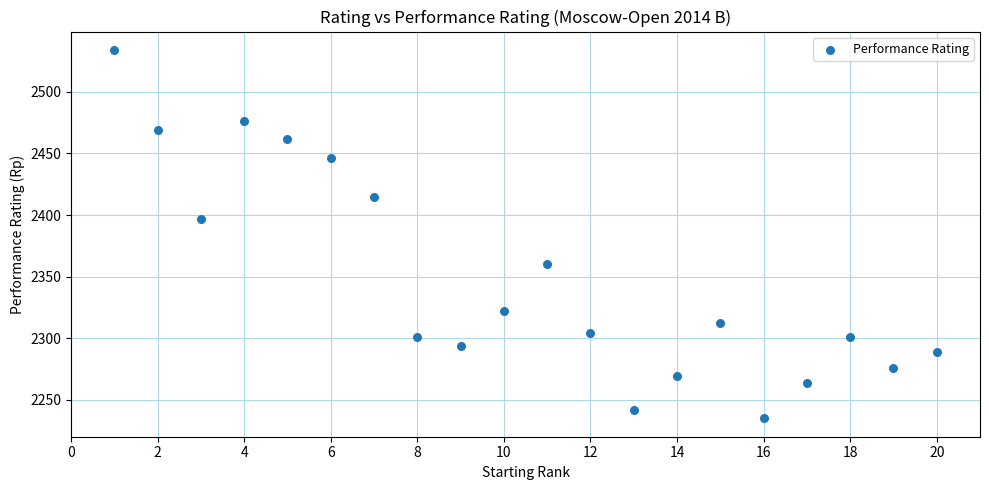

What is the range of X values (max minus min)?

19